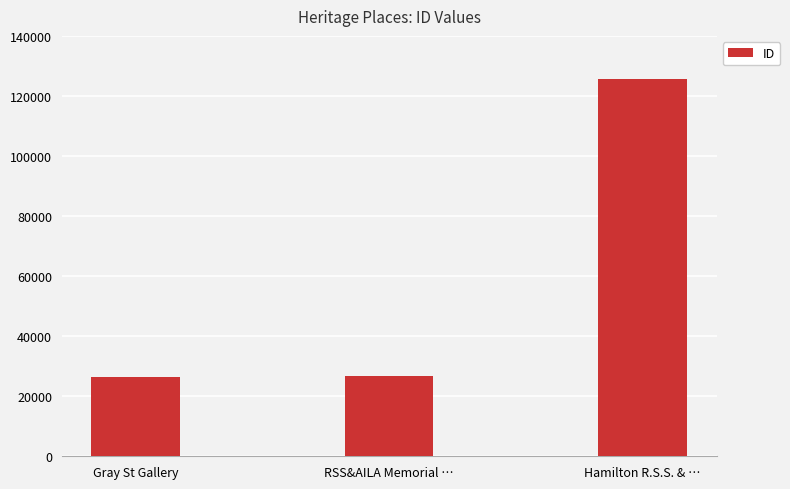

Where is the data nearest to the value 76031?

RSS&AILA Memorial …